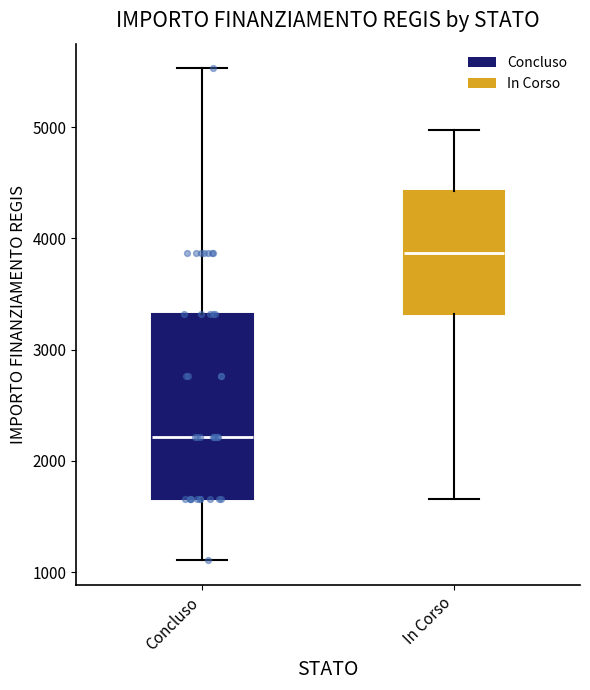

Which box is the tallest, from its lower edge to its upper edge?

Concluso